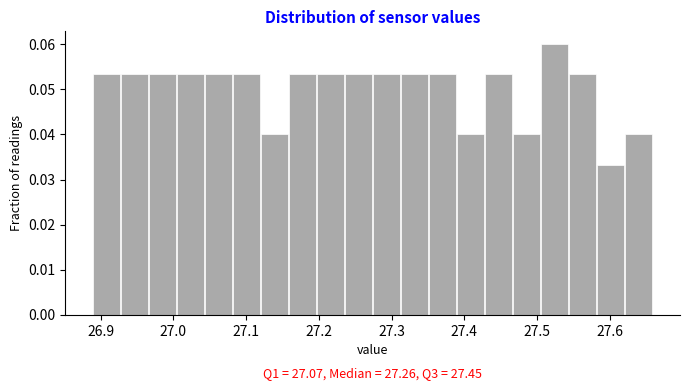

Around what value on the x-axis is the tallest bar? Give the approximate position of its centre, as read against the axis.

27.52